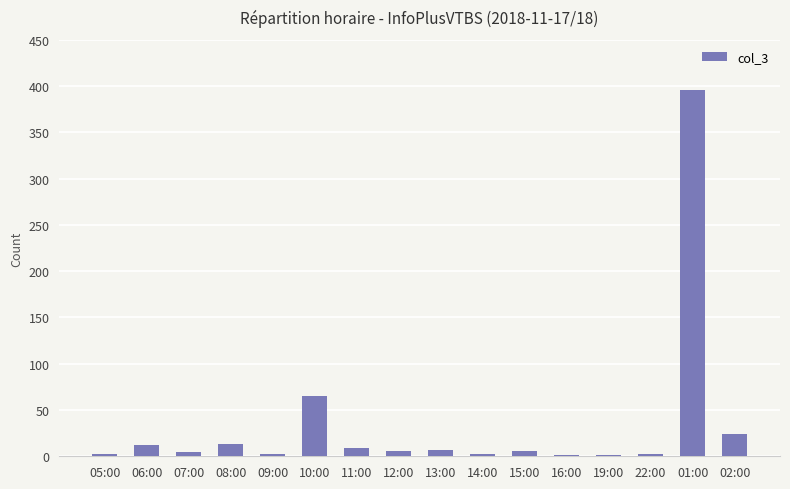

What is the change in value from 05:00 to 02:00?

+22